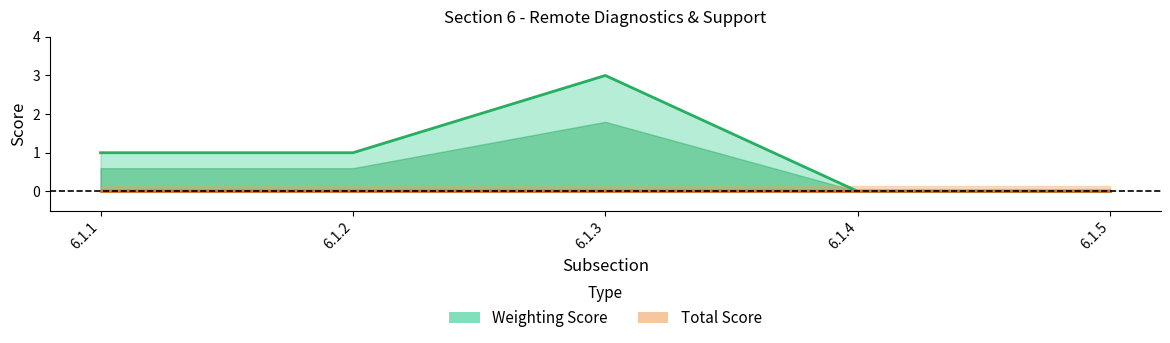

What is the average value?

1